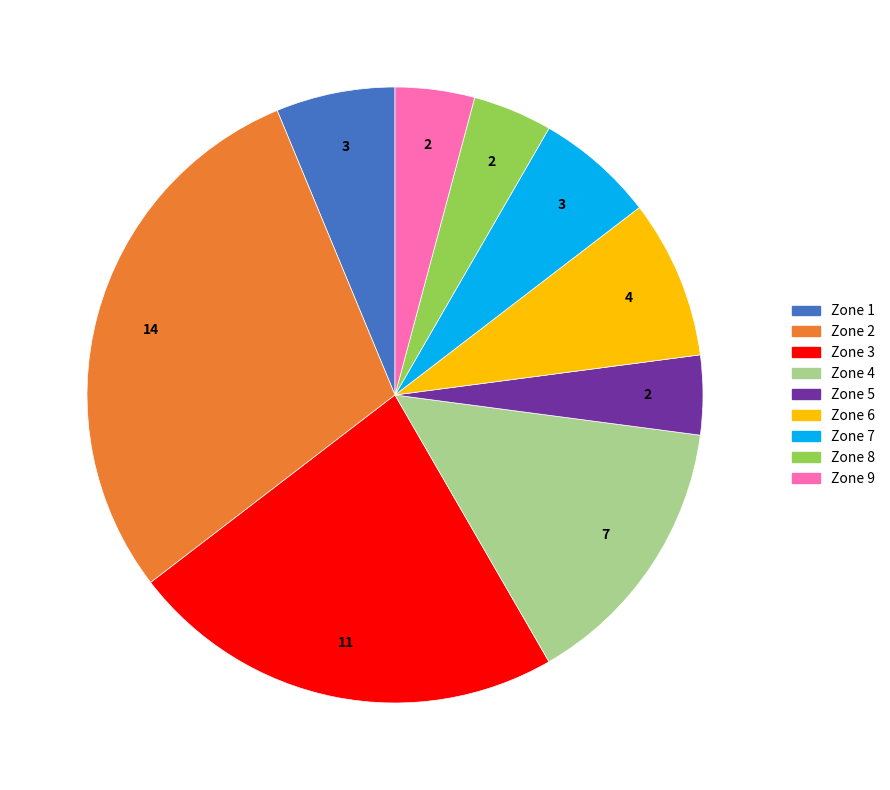

How many segments does this pie chart have?

9